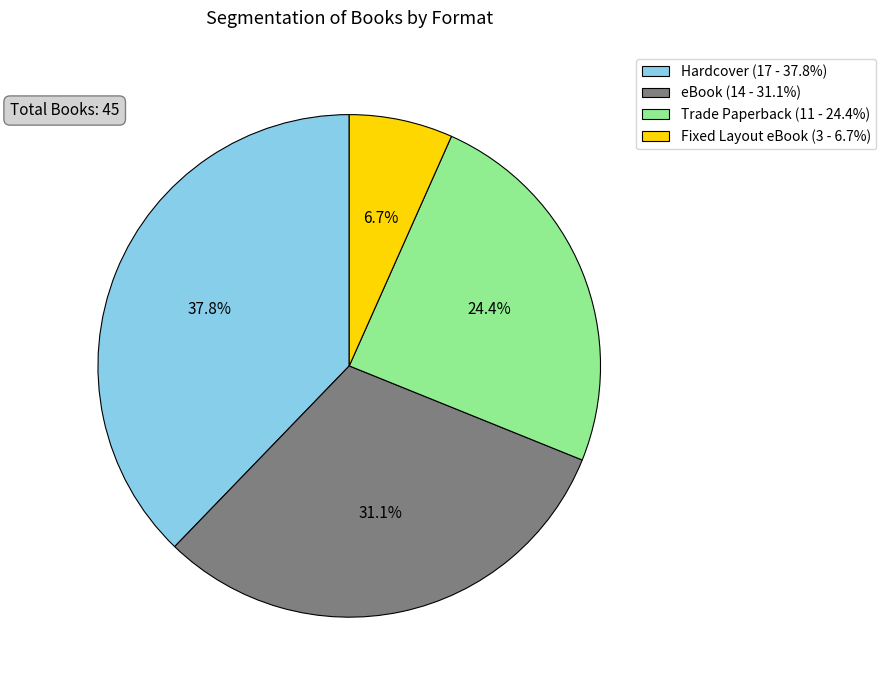

Count the number of slices in the pie.

4